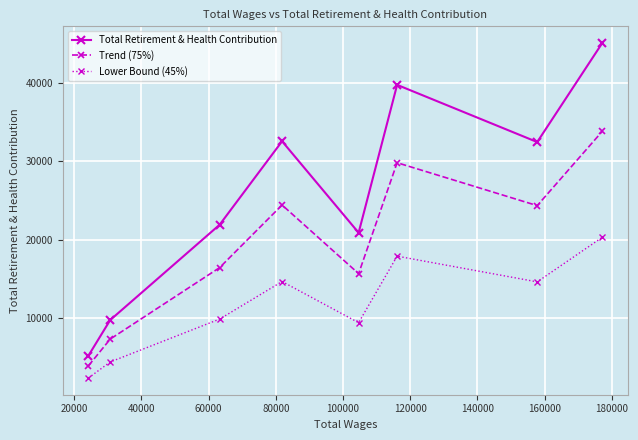

List the series in order of their peak value, lowest first.

Lower Bound (45%), Trend (75%), Total Retirement & Health Contribution